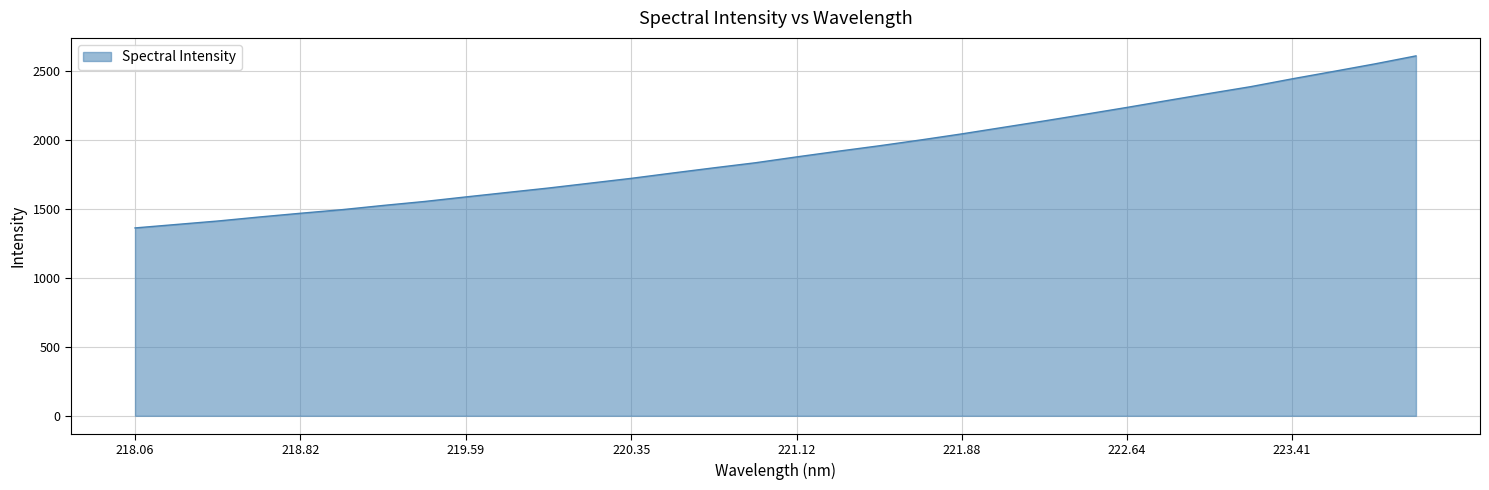

Does the chart have visible grid lines?

Yes